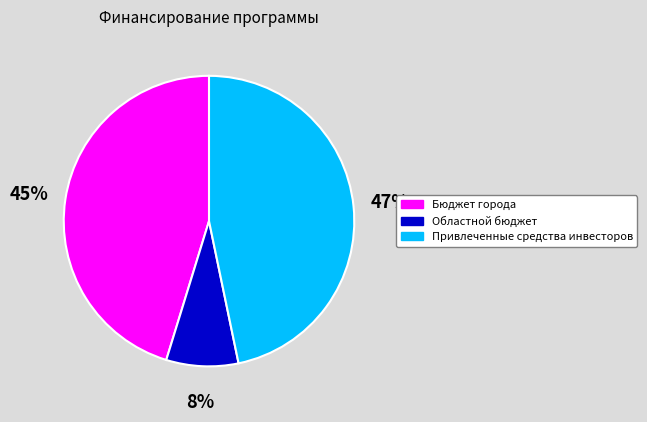

True or false: Привлеченные средства инвесторов accounts for 60% of the total.

False